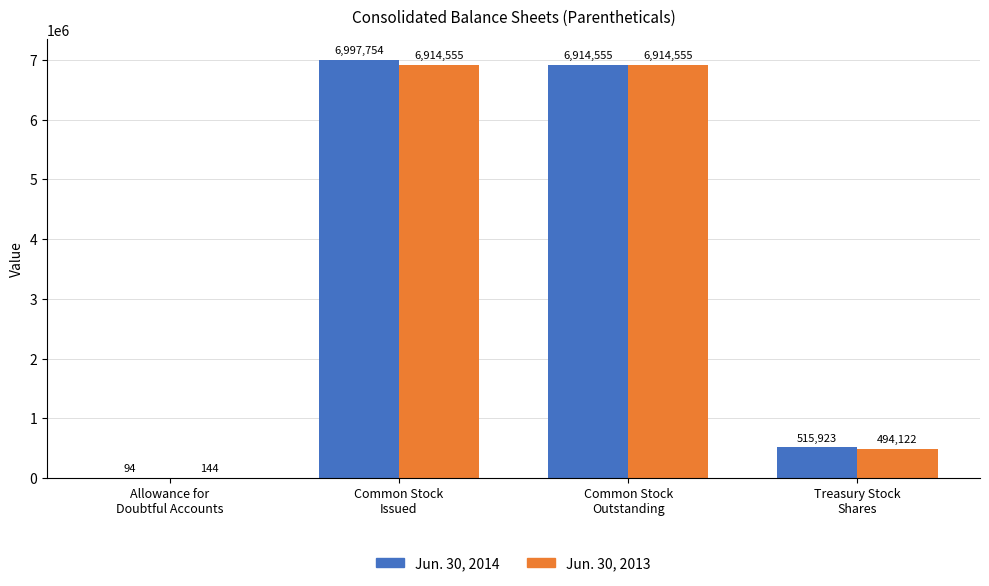

Is it true that Jun. 30, 2014 equals 94 at Allowance for
Doubtful Accounts?

True